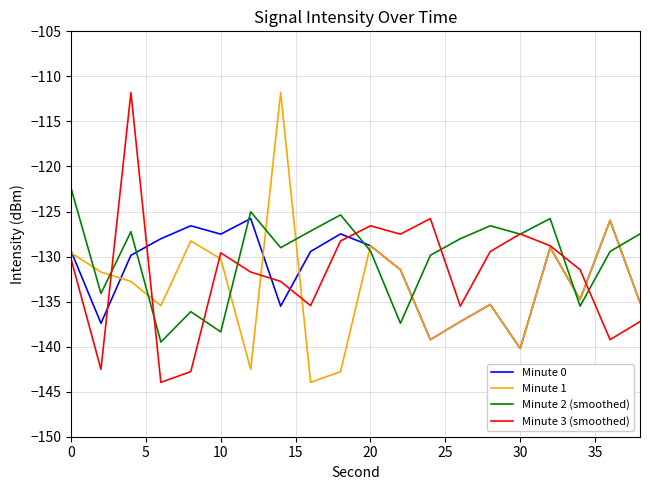

What is the smallest value displayed?

-144.0